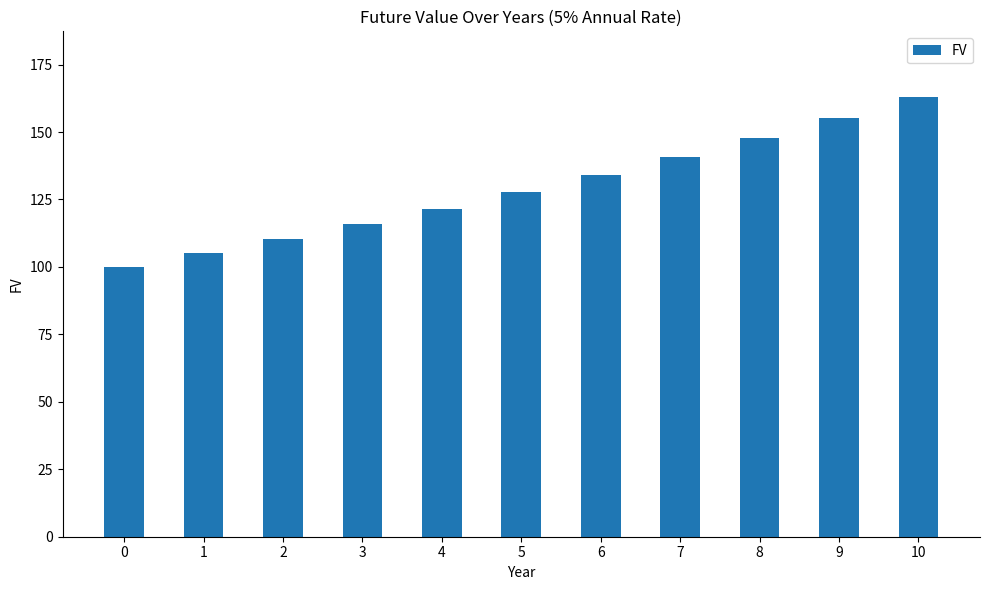

Are the bars horizontal?

No